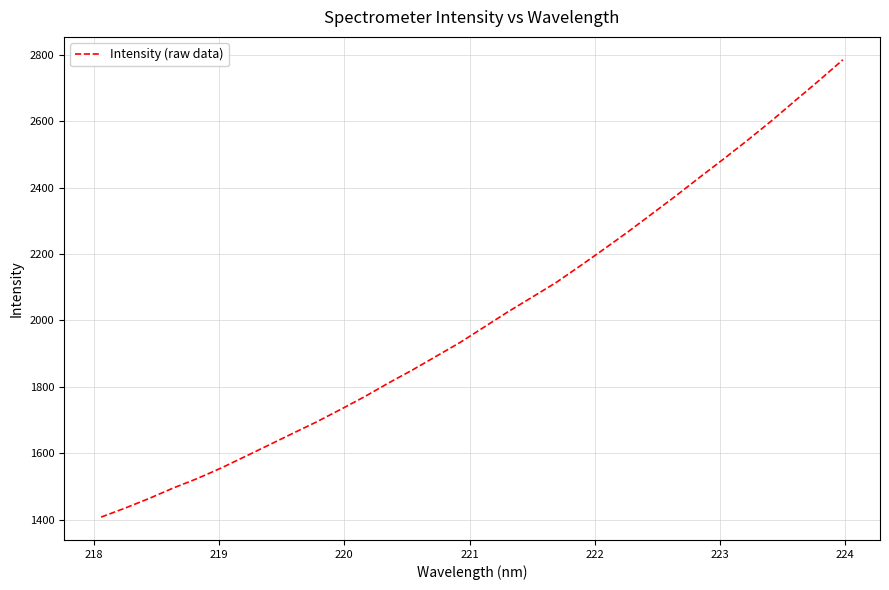

What is the greatest value displayed?

2784.9